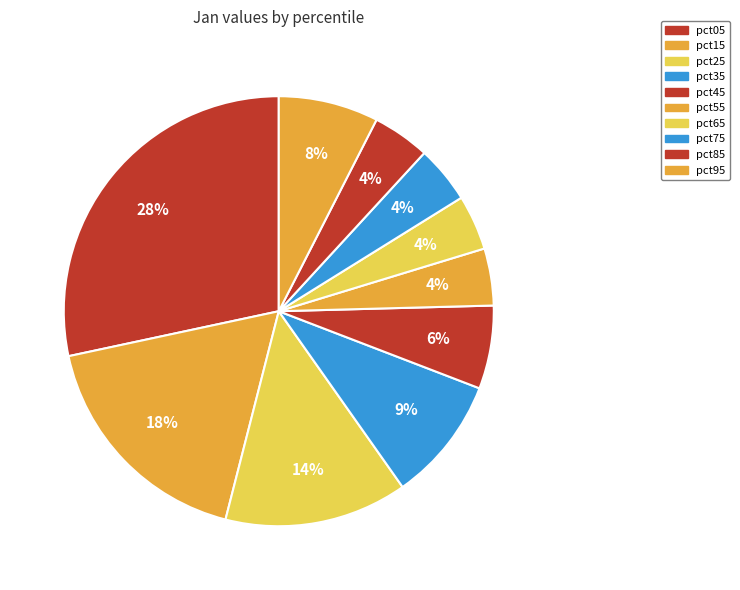

How many slices are in this pie chart?

10